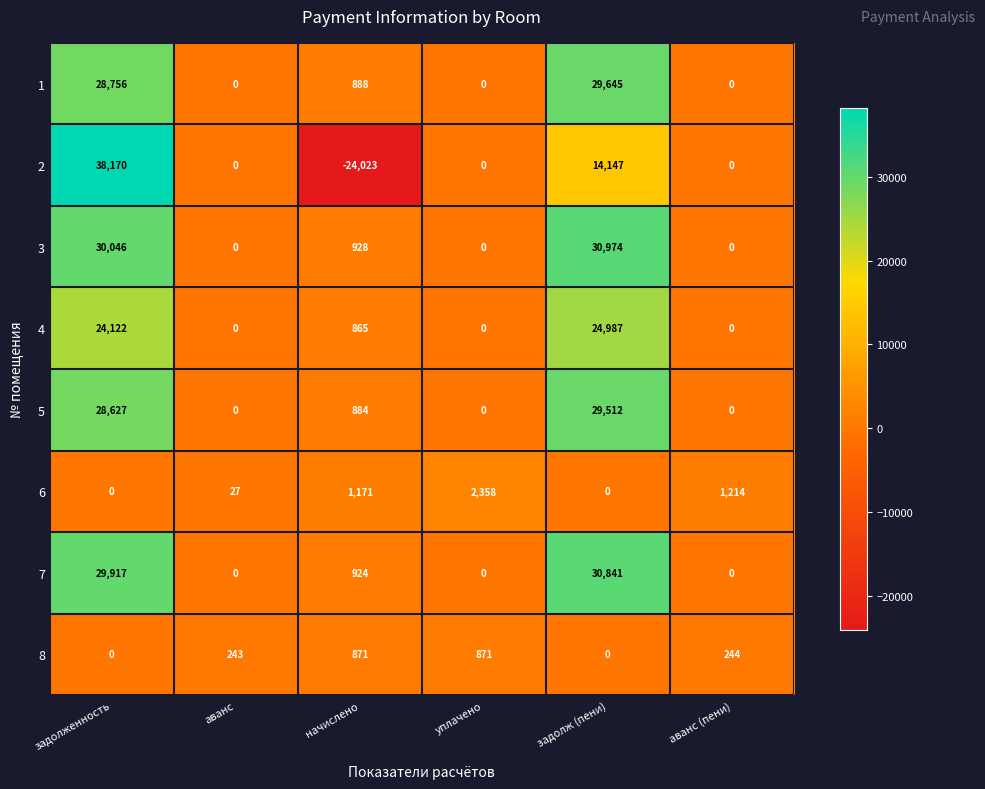

Which series changed the most between задолженность and начислено?

2